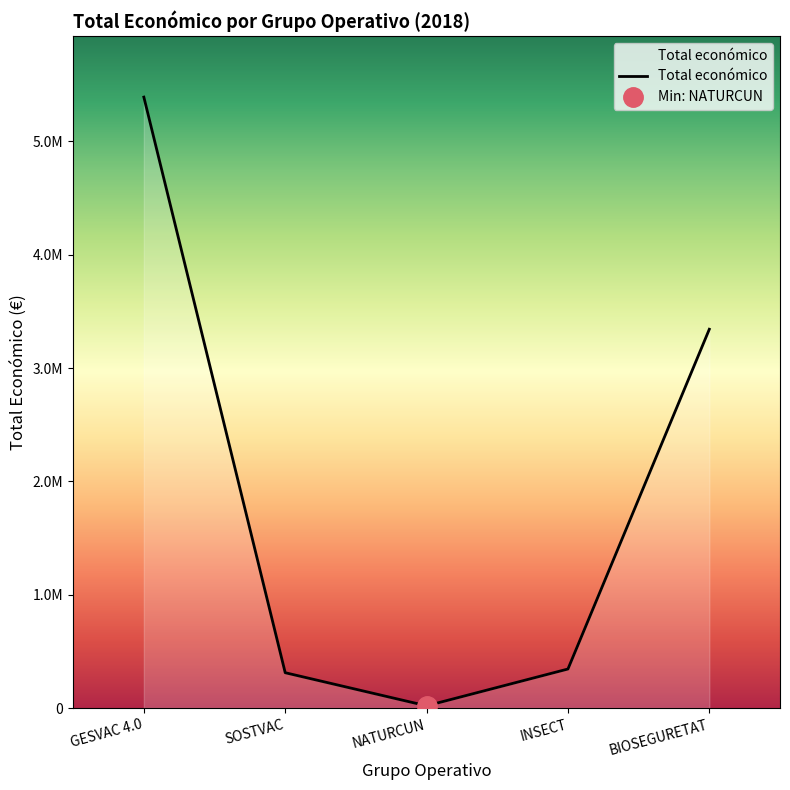

What is the label of the 3rd point from the right?

NATURCUN